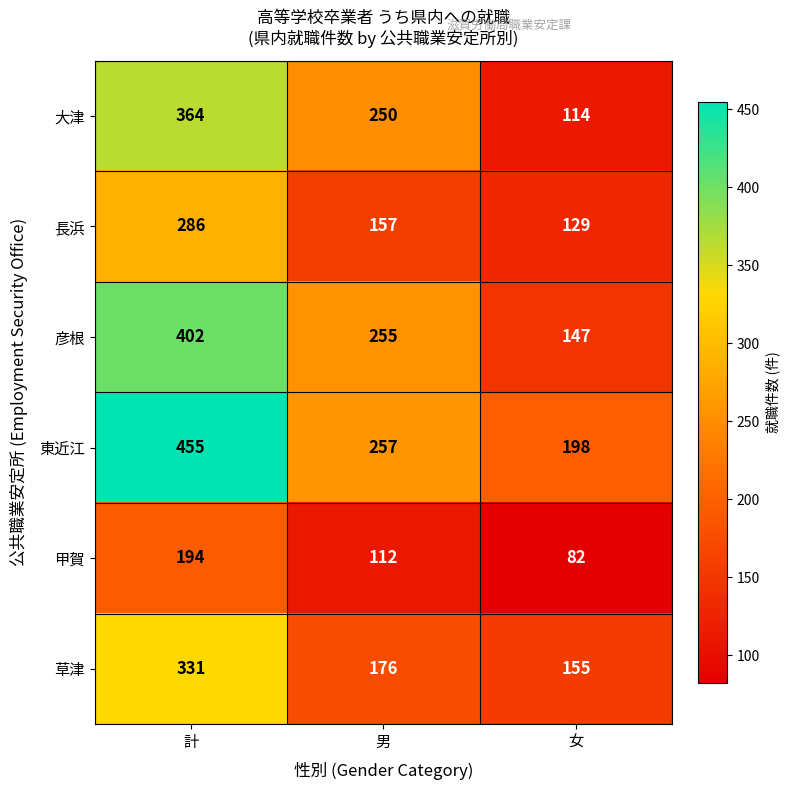

What is the greatest value displayed?

455